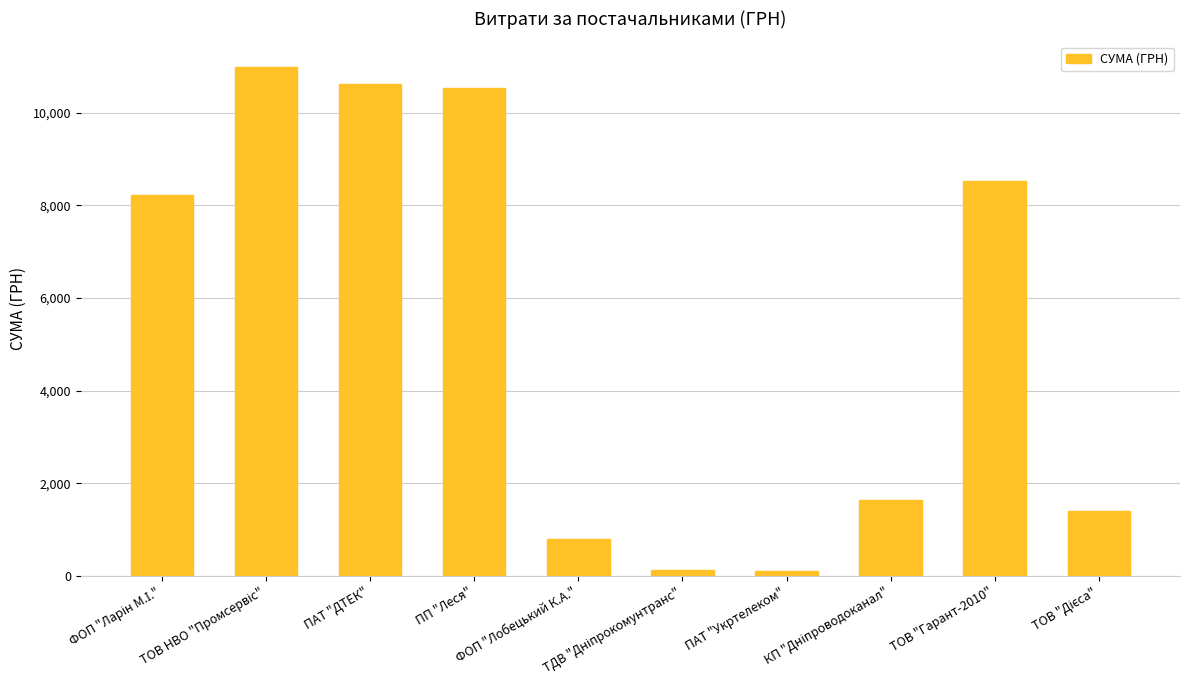

What is the value of the 8th bar from the left?

1645.1